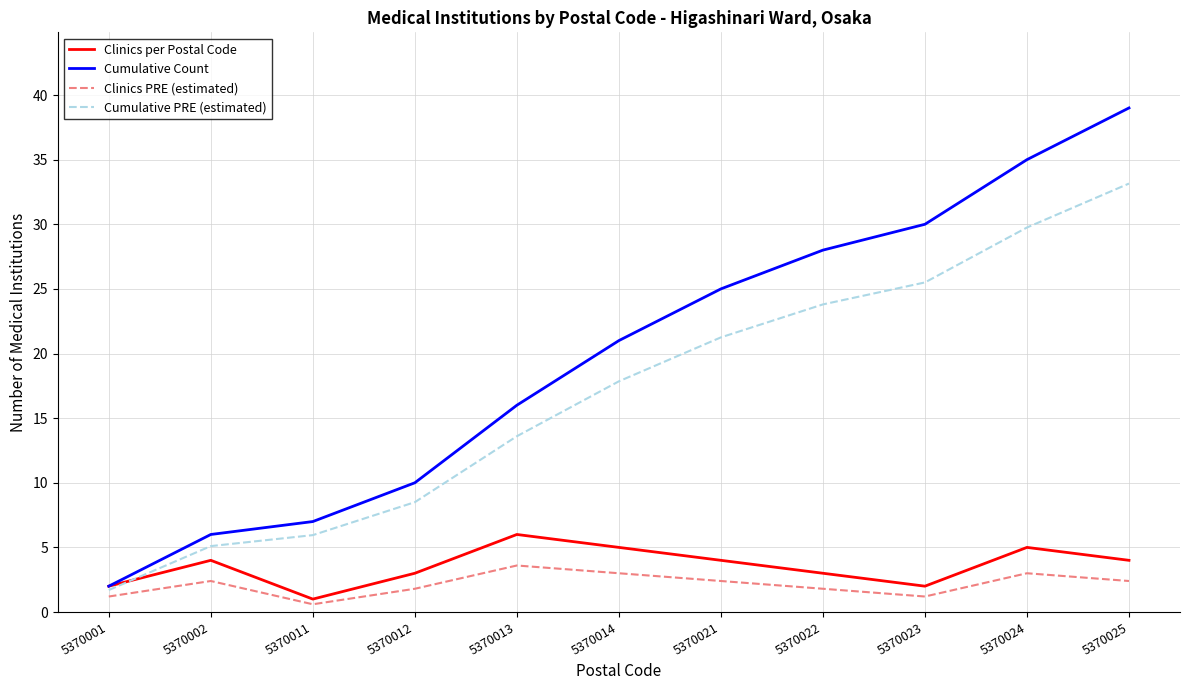

Does the chart display data point markers on the line(s)?

No